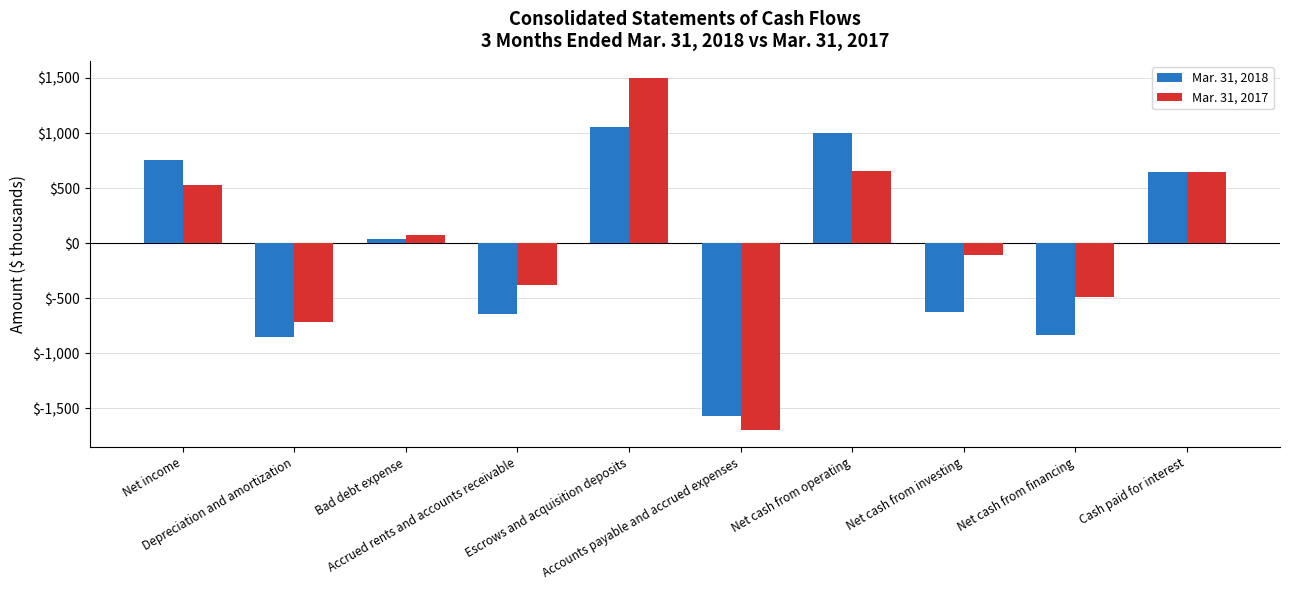

The value of Mar. 31, 2018 at Depreciation and amortization is -207. True or false?

False